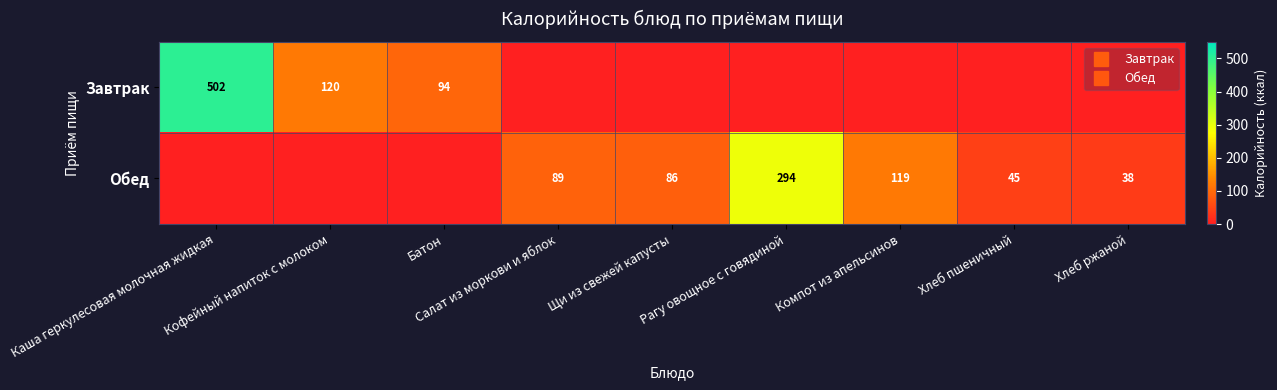

Which category has the highest value in the Завтрак series?

Каша геркулесовая молочная жидкая